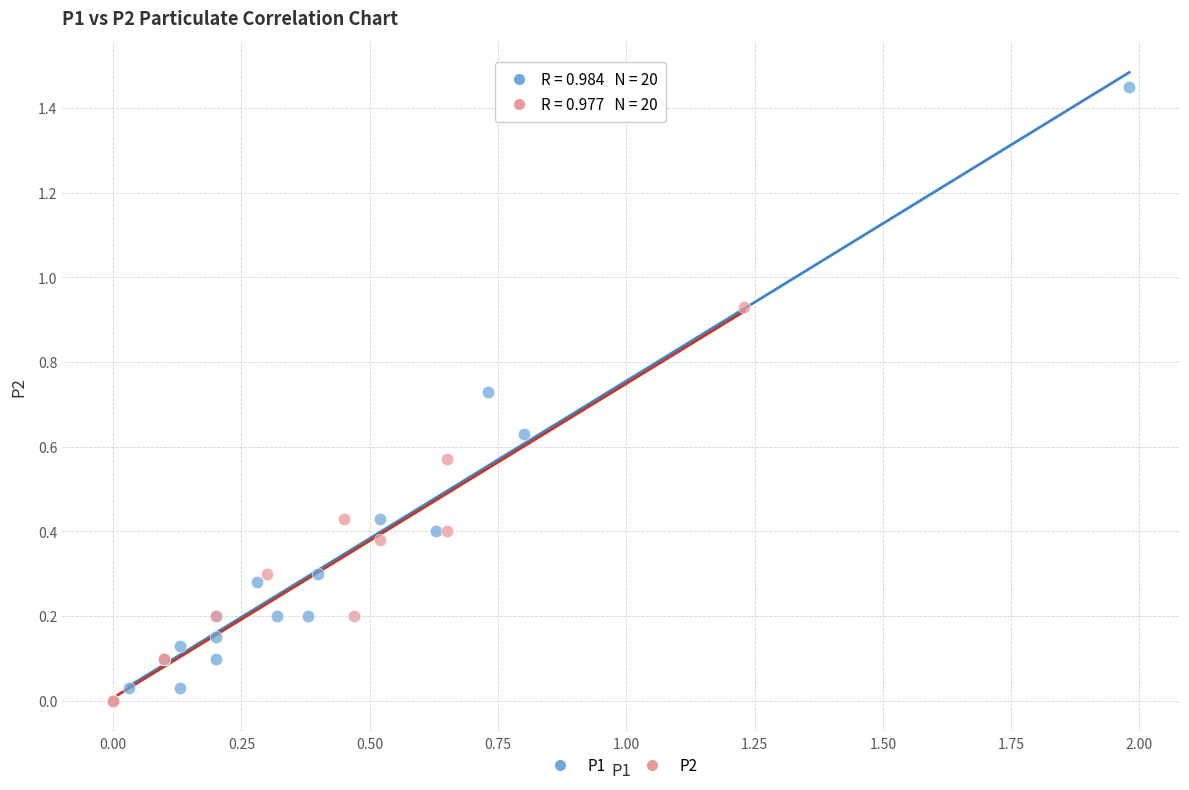

What are all the series names shown in the legend?

P1, P2